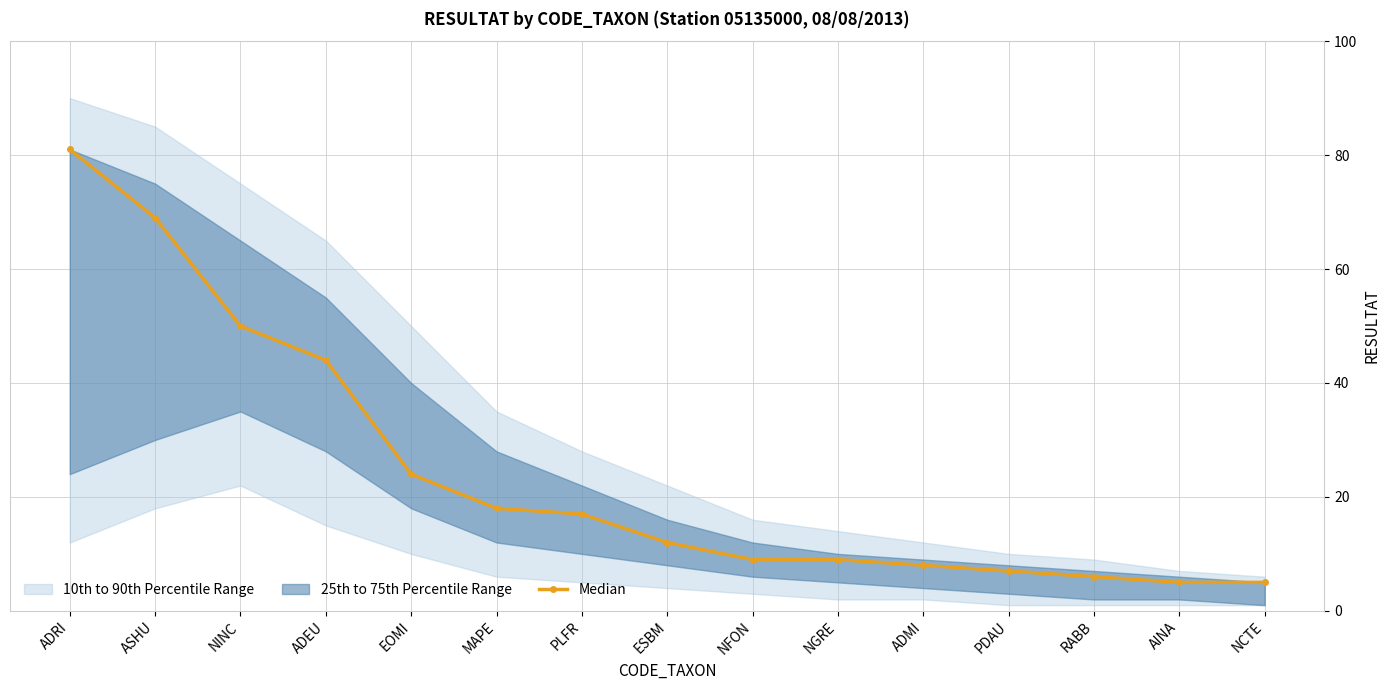

The value at PLFR is 5. True or false?

False